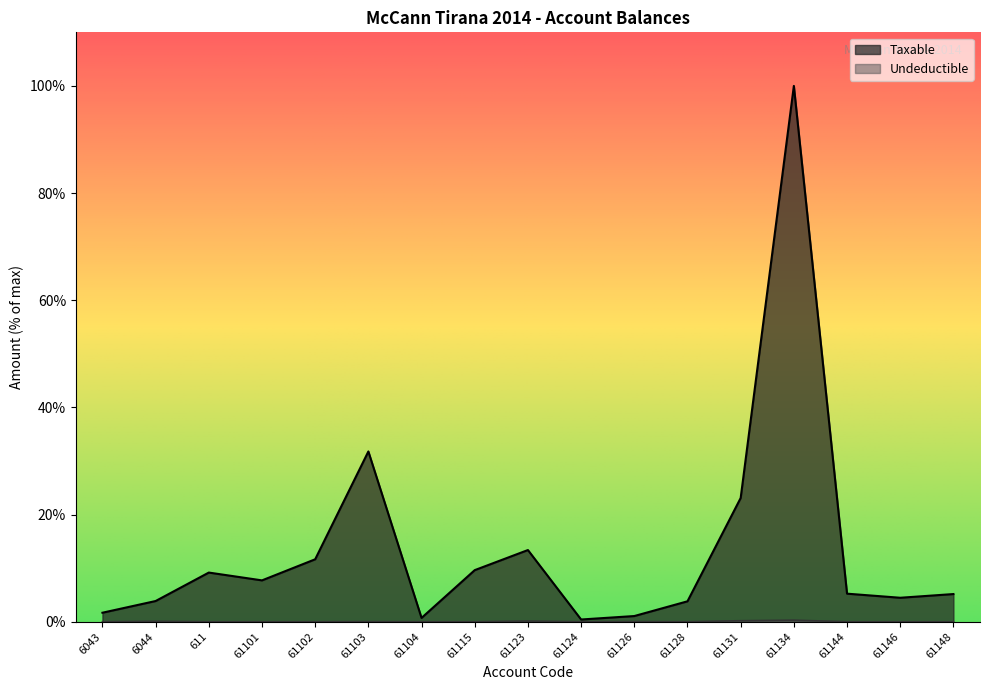

The value of Undeductible at 6044 is 0.1. True or false?

True